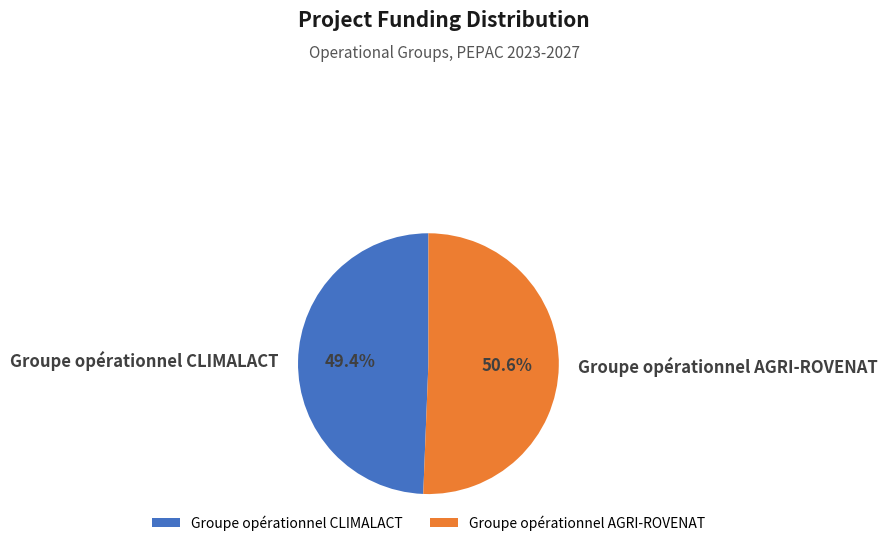

How many slices are in this pie chart?

2